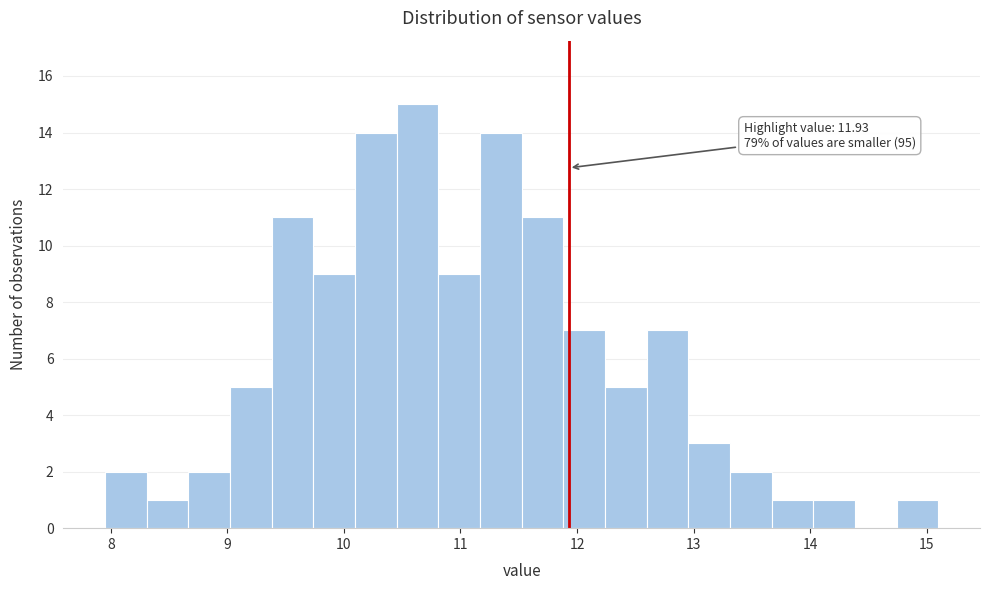

Around what value on the x-axis is the tallest bar? Give the approximate position of its centre, as read against the axis.

10.6